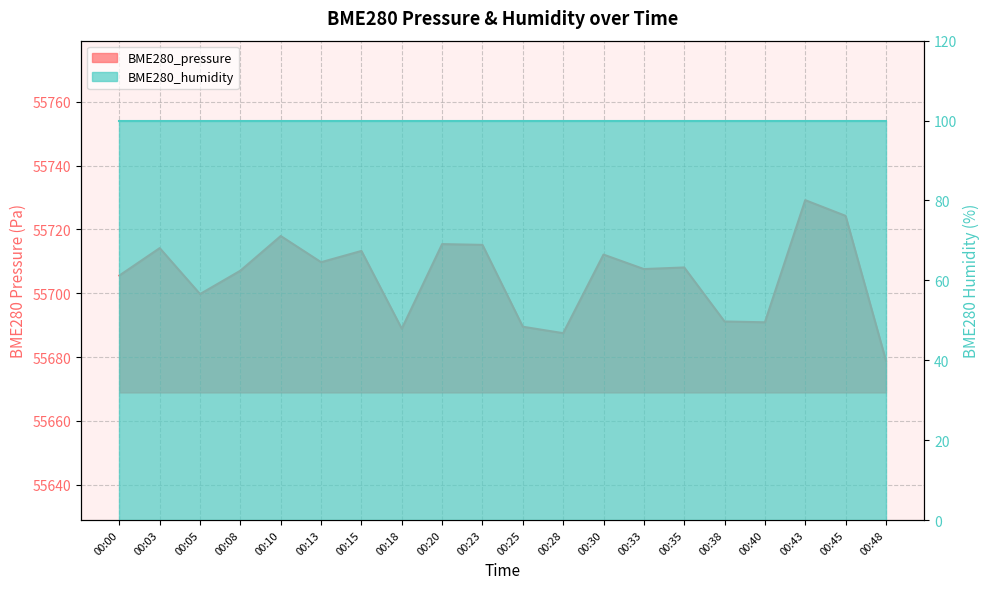

True or false: the data shows 88571.3 at 00:40.

False